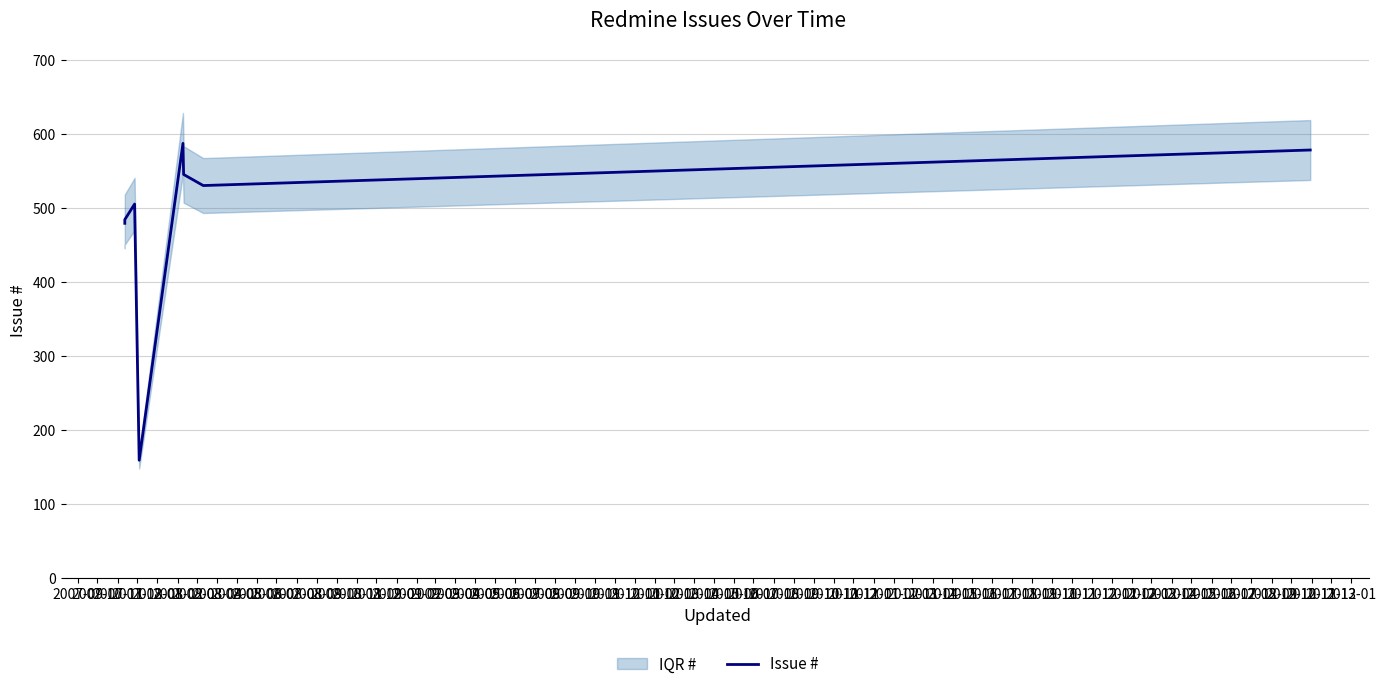

Count the number of values greater than 530.

3